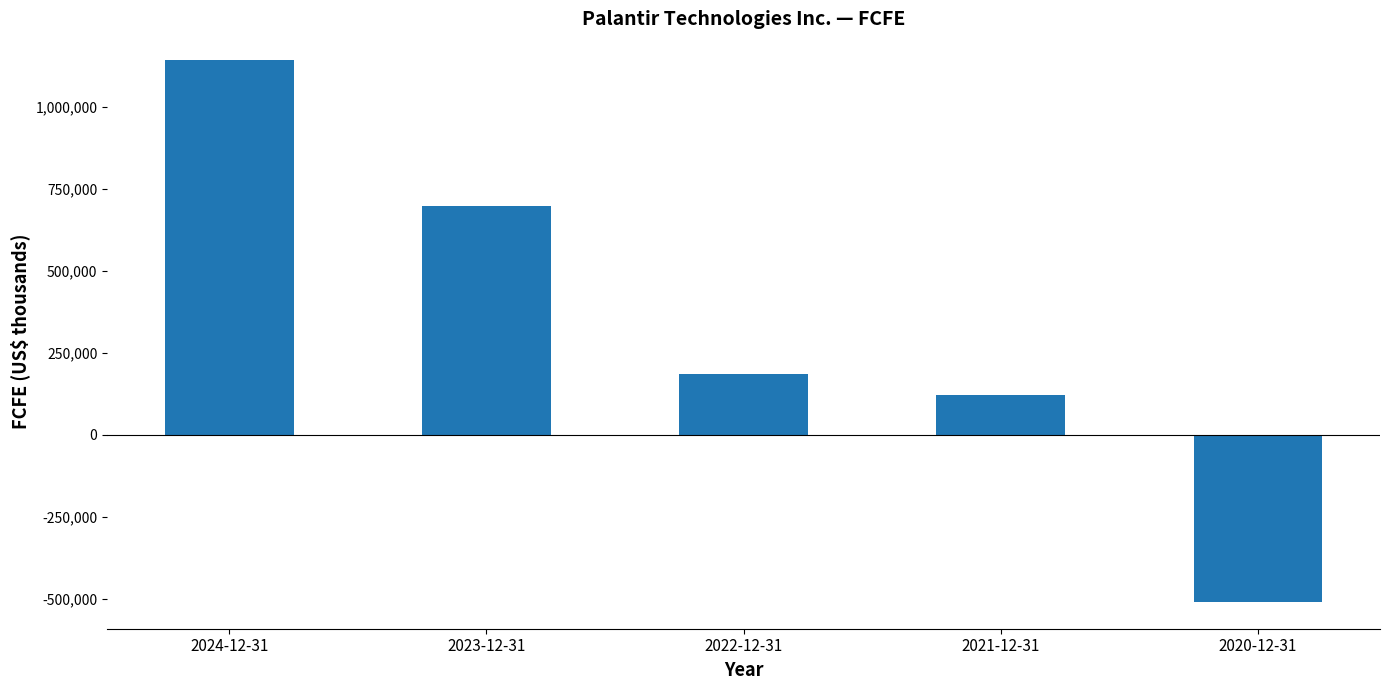

At which label is the value closest to 315878?

2022-12-31